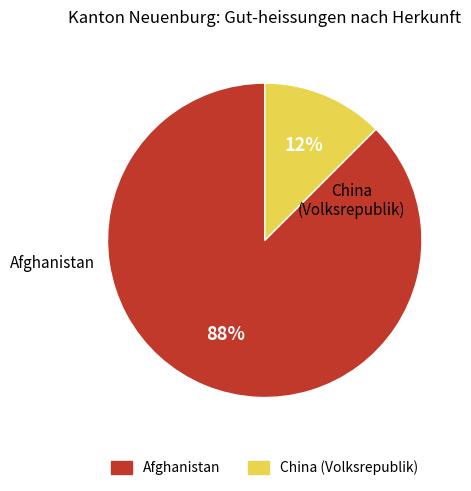

Between China (Volksrepublik) and Afghanistan, which is larger?

Afghanistan